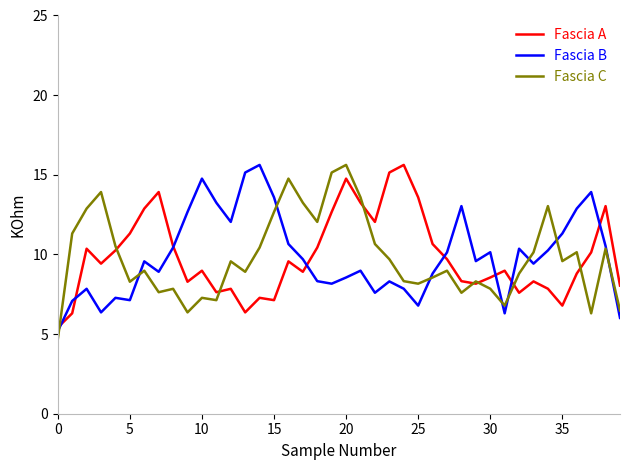

What is the lowest value of the Fascia C series?

4.7